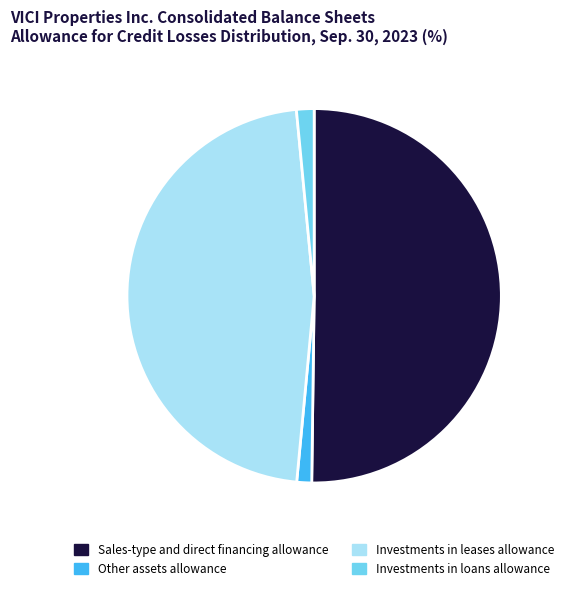

Between Sales-type and direct financing allowance and Other assets allowance, which is larger?

Sales-type and direct financing allowance